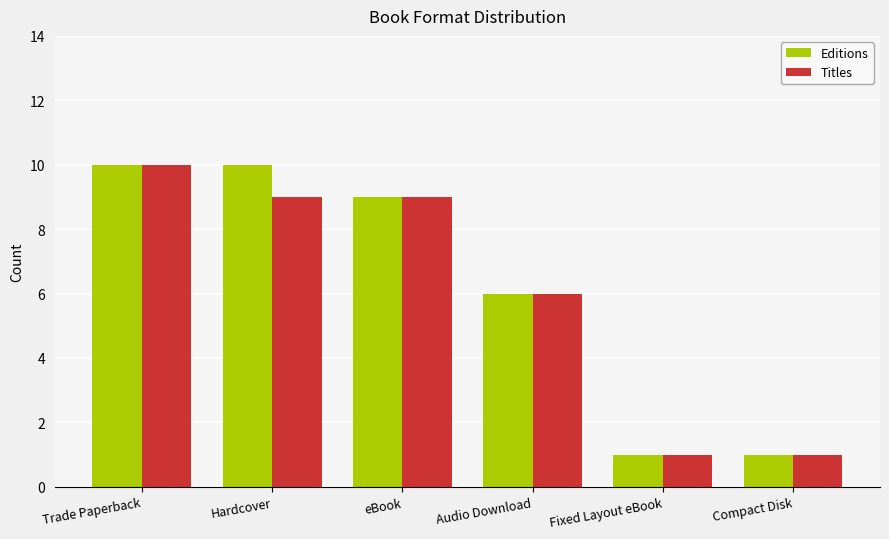

What is the maximum value for Titles?

10